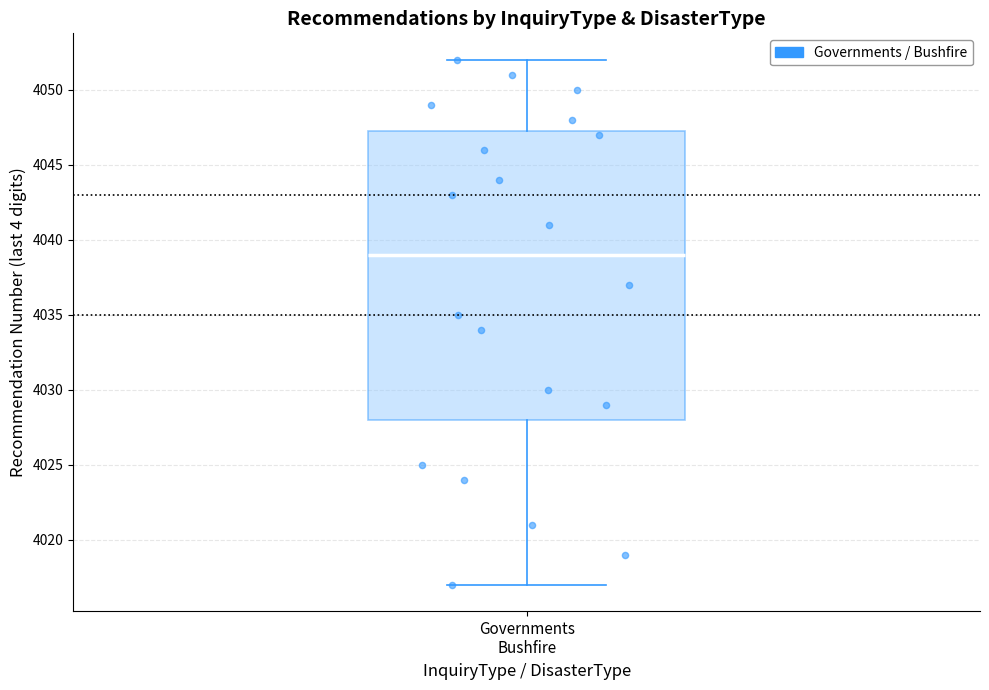

Where does the upper whisker of the box for Governments Bushfire end on the y-axis? The values are not printed on the chart, so give them approximately, as read against the axis.

4052.0